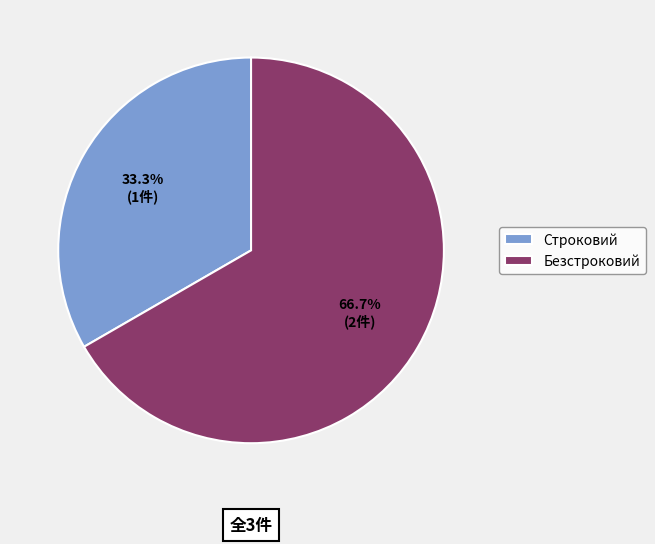

To the nearest percent, what portion does Строковий represent?

33%